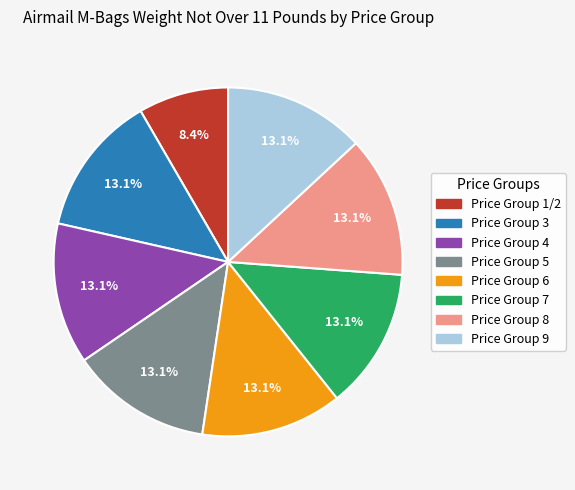

True or false: Price Group 9 accounts for 13% of the total.

True